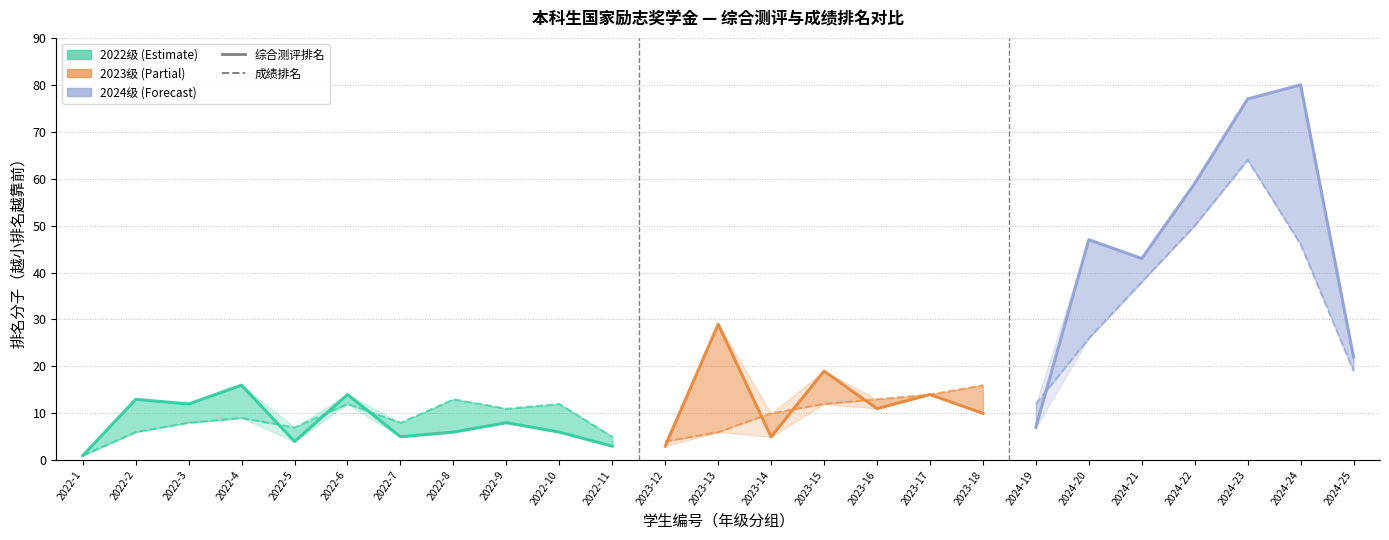

Is the value of 成绩排名 (rank numerator) at 2023-14 greater than the value of 综合测评排名 (rank numerator) at 2024-24?

No